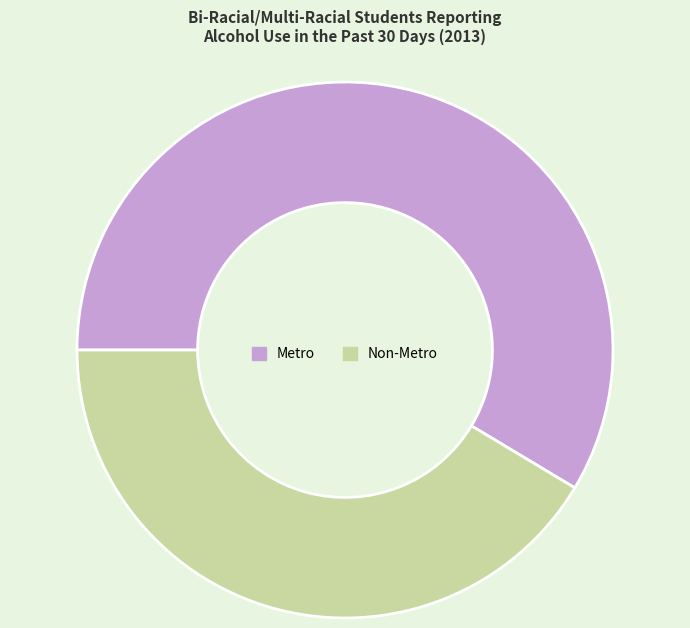

Do Metro and Non-Metro together represent more than half of the pie?

Yes